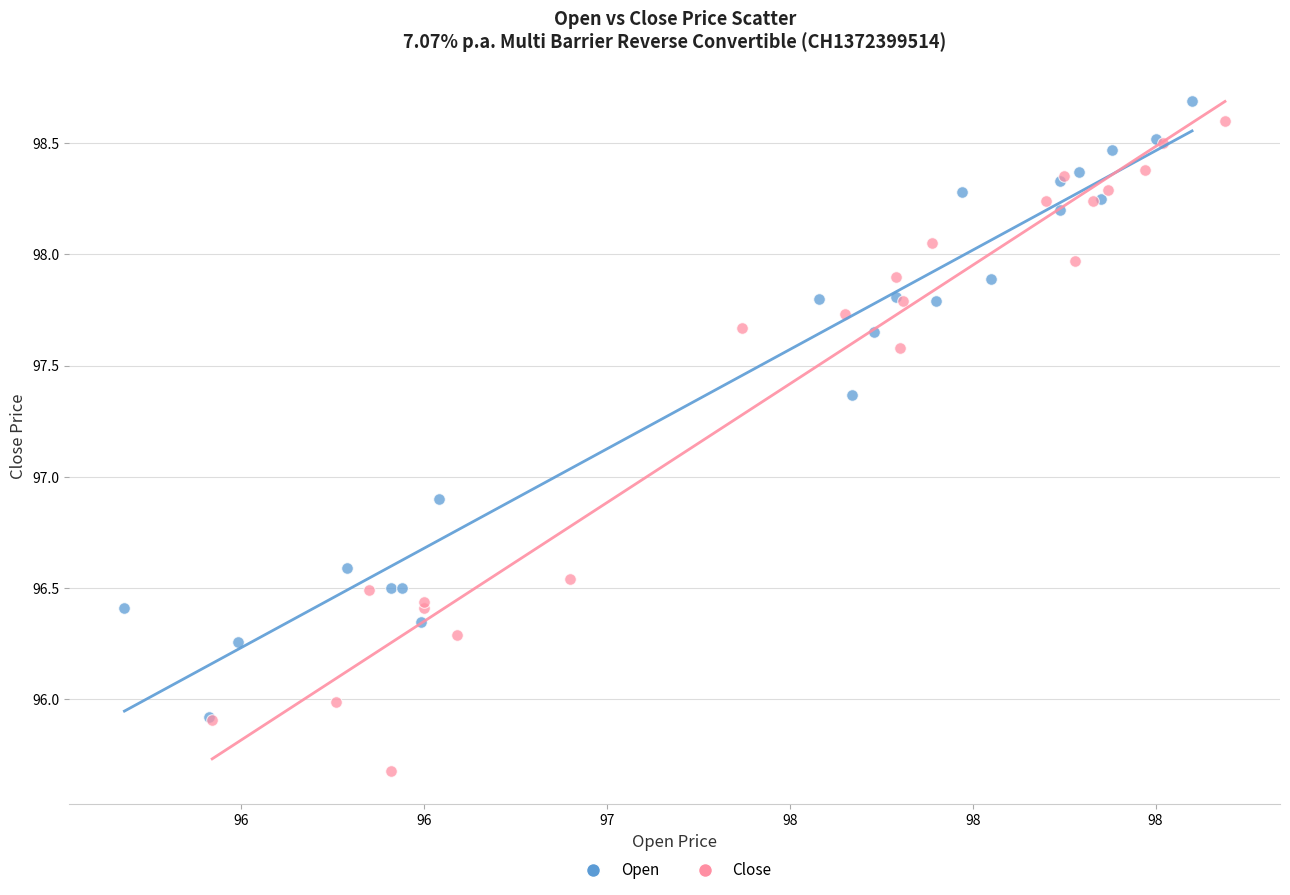

Which series contains the lowest Y value?

Close